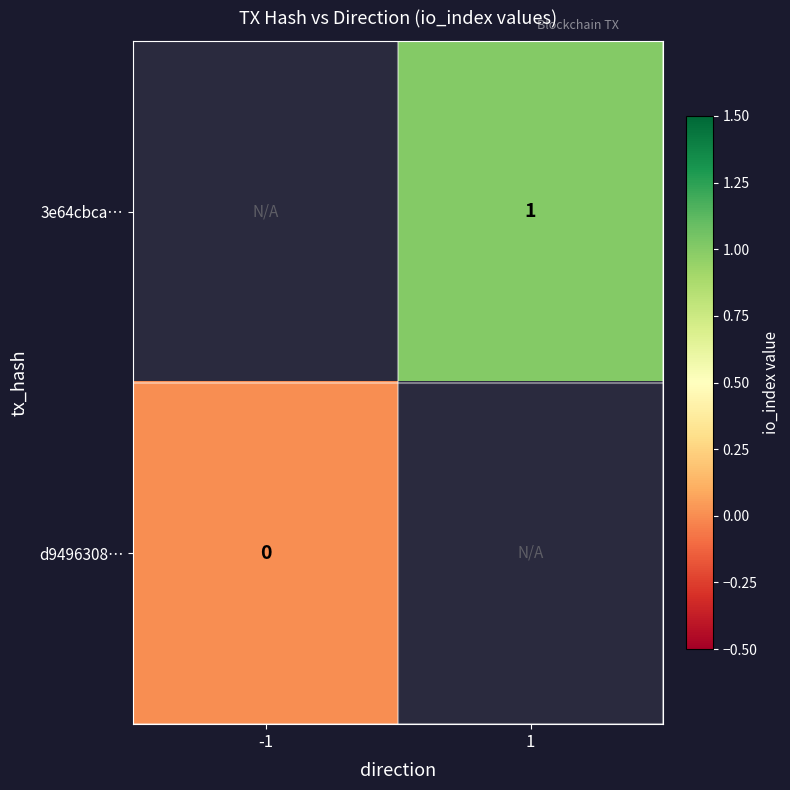

Is it true that 3e64cbca… equals 0 at 1?

False